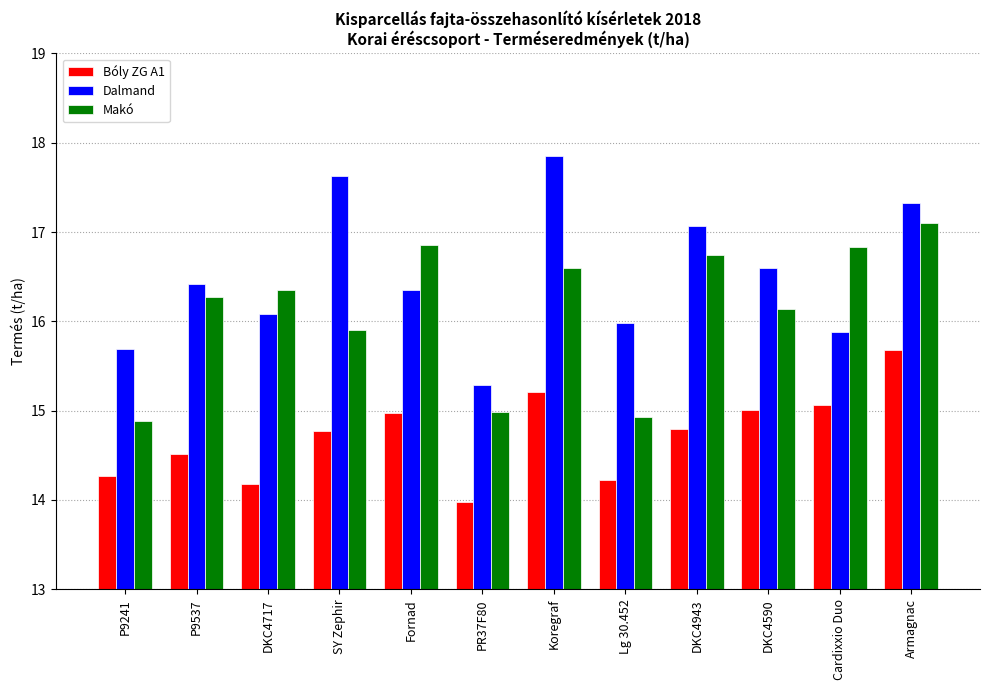

Which series changed the most between DKC4943 and Armagnac?

Bóly ZG A1